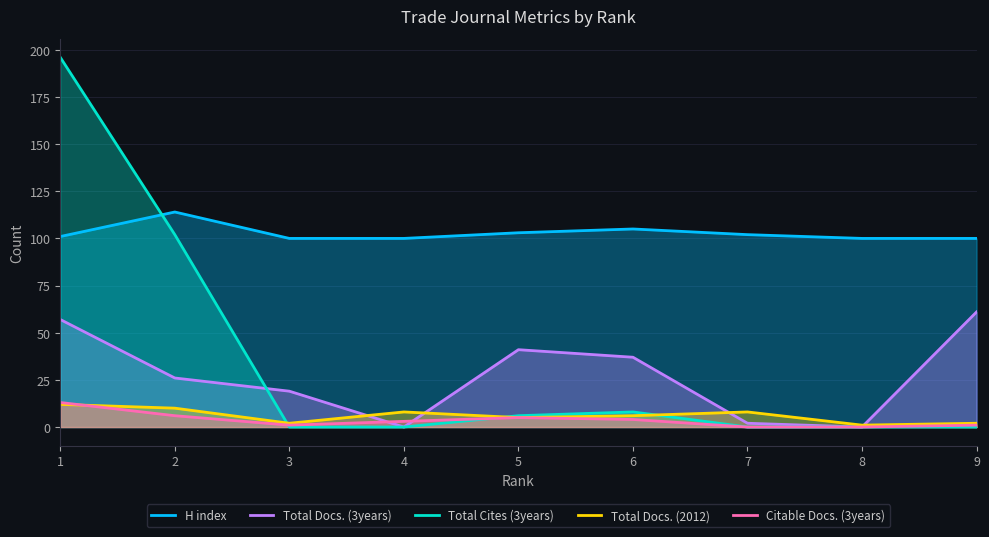

Rank the series by their maximum value, from lowest to highest.

Total Docs. (2012), Citable Docs. (3years), Total Docs. (3years), H index, Total Cites (3years)